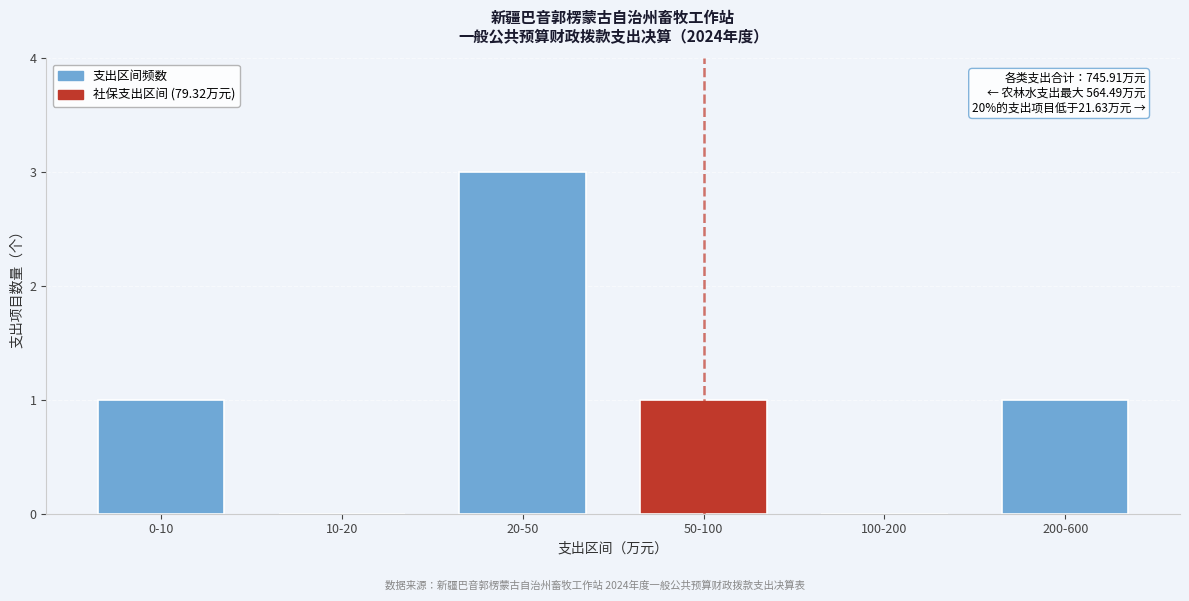

Reading right to left, what are all the values shown in this chart?

200-600=1	100-200=0	50-100=1	20-50=3	10-20=0	0-10=1